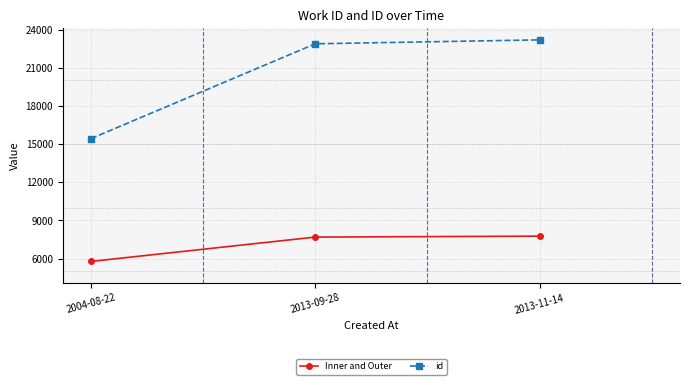

The id series shows 25361 at 2004-08-22. True or false?

False